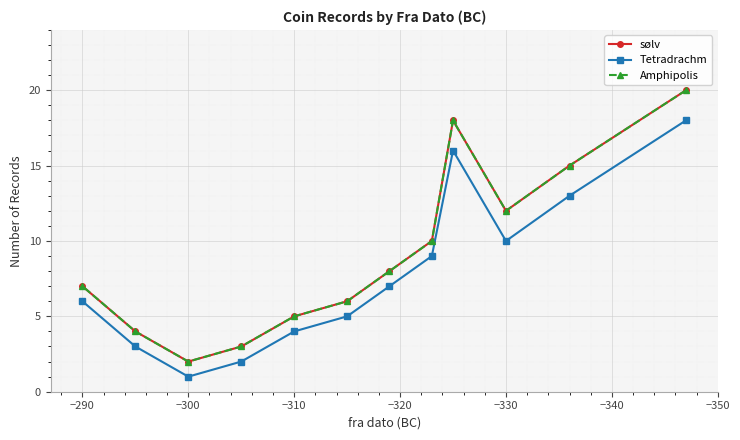

The Tetradrachm series shows 18 at −350. True or false?

True